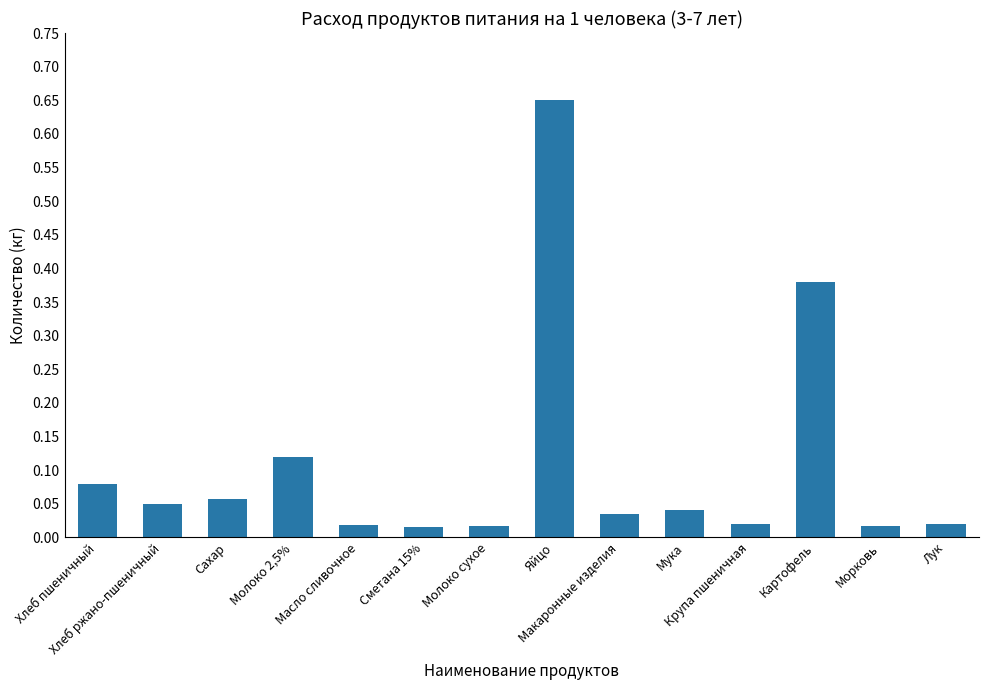

What is the label of the 3rd bar from the left?

Сахар